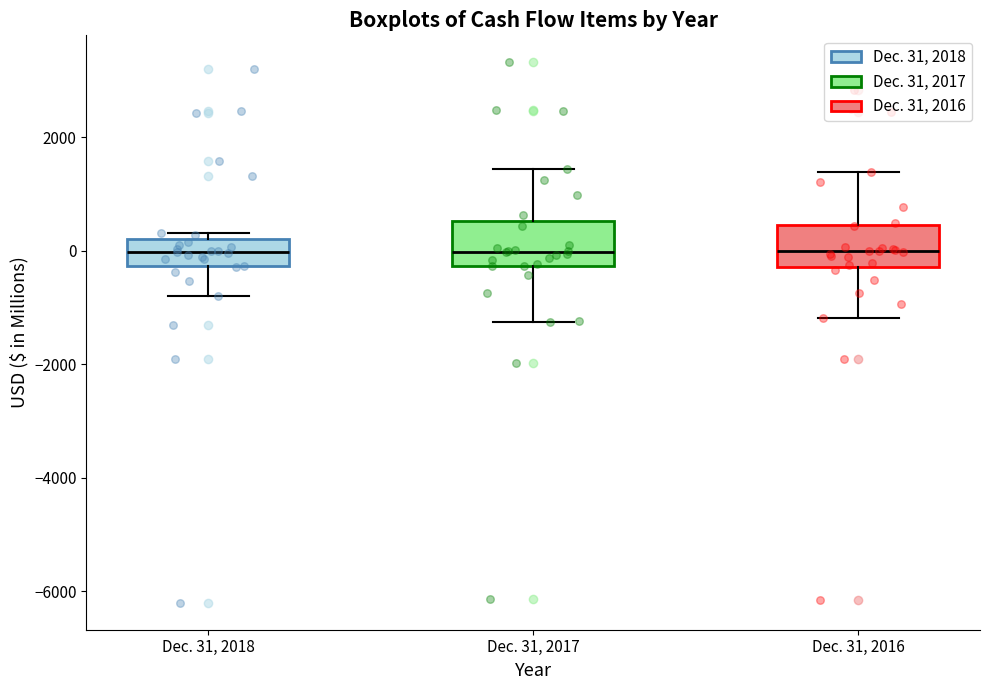

Where does the lower whisker of the box for Dec. 31, 2016 end on the y-axis? The values are not printed on the chart, so give them approximately, as read against the axis.

-1200